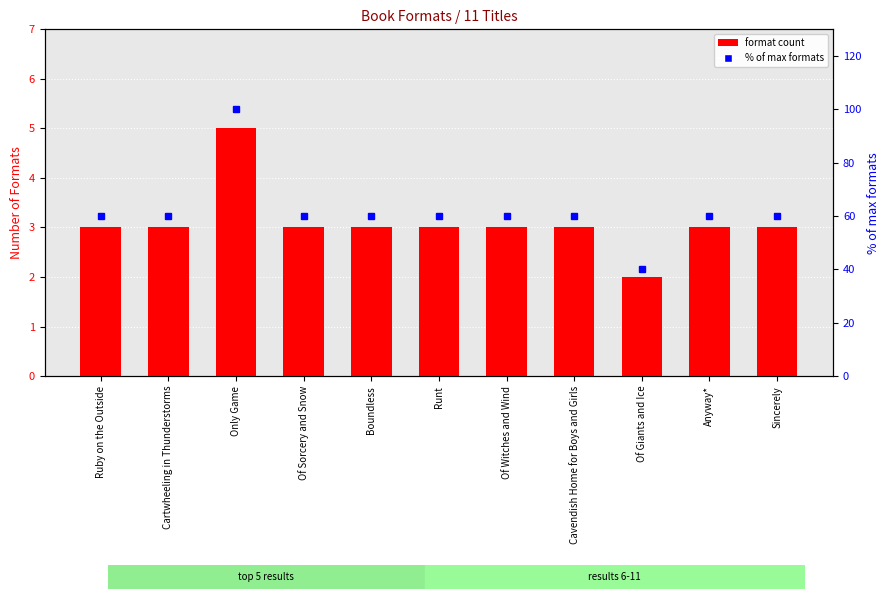

What is the label of the 5th bar from the left?

Boundless